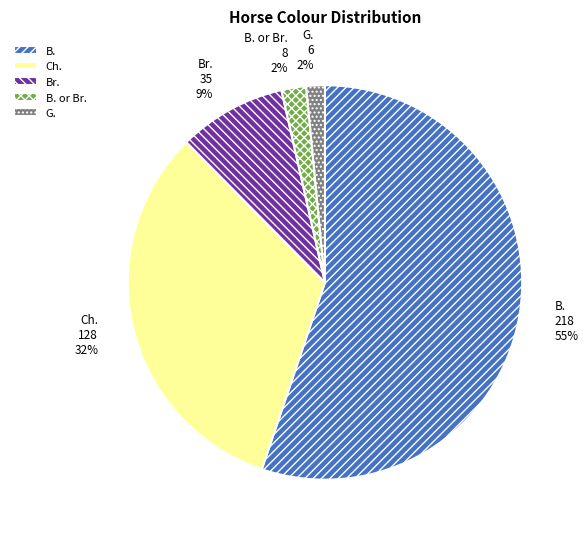

What percentage is the G. slice, to the nearest percent?

2%